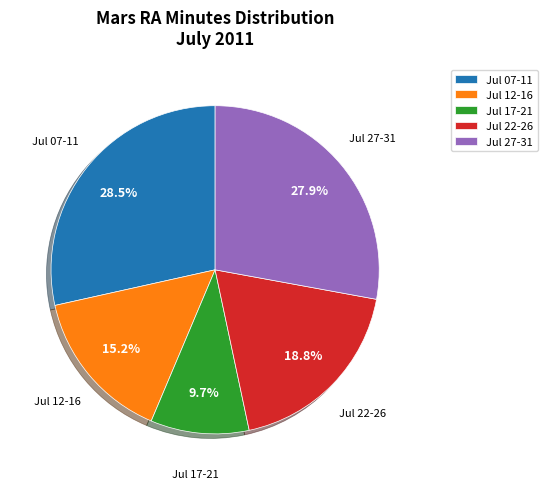

Between Jul 17-21 and Jul 12-16, which is larger?

Jul 12-16